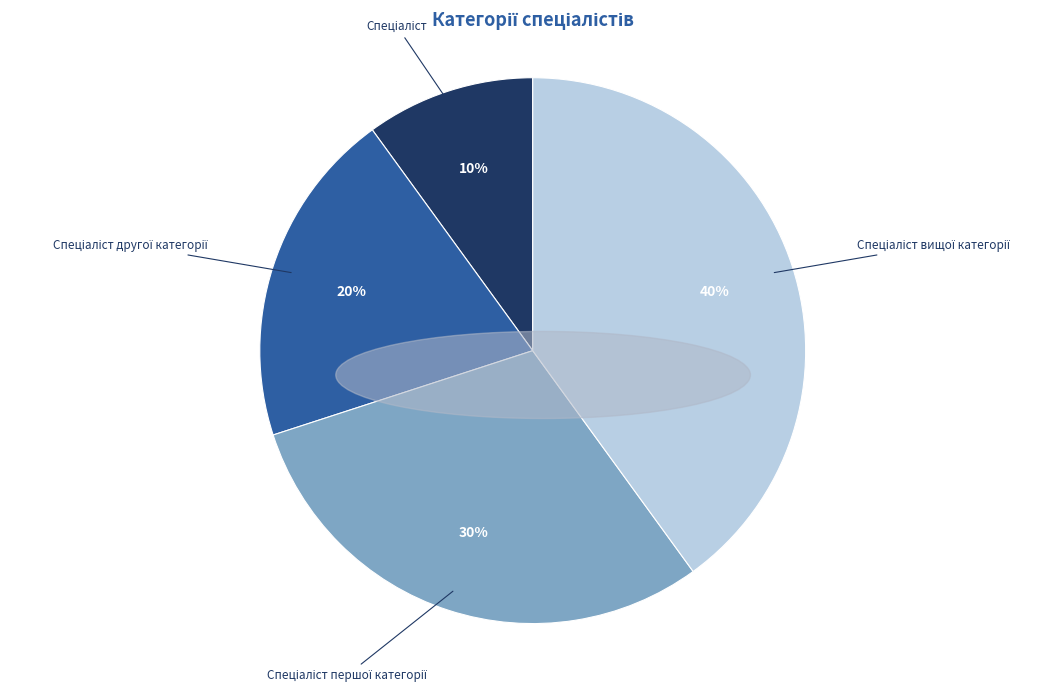

To the nearest percent, what is the average slice percentage?

25%